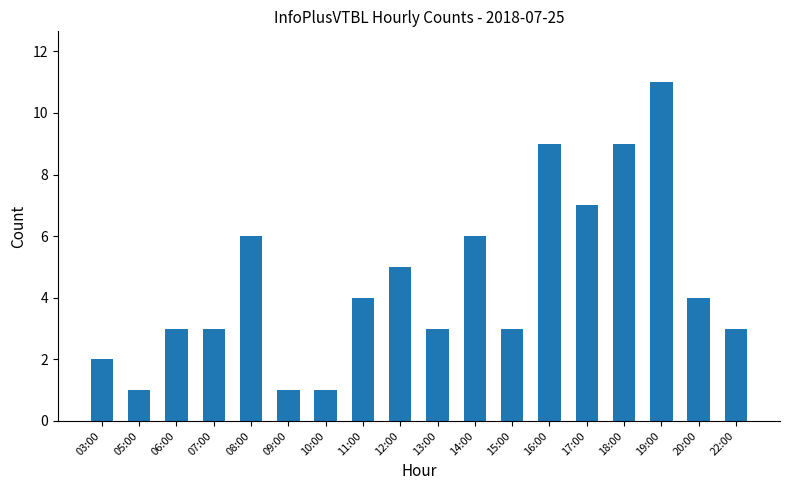

What is the label of the 11th bar from the left?

14:00